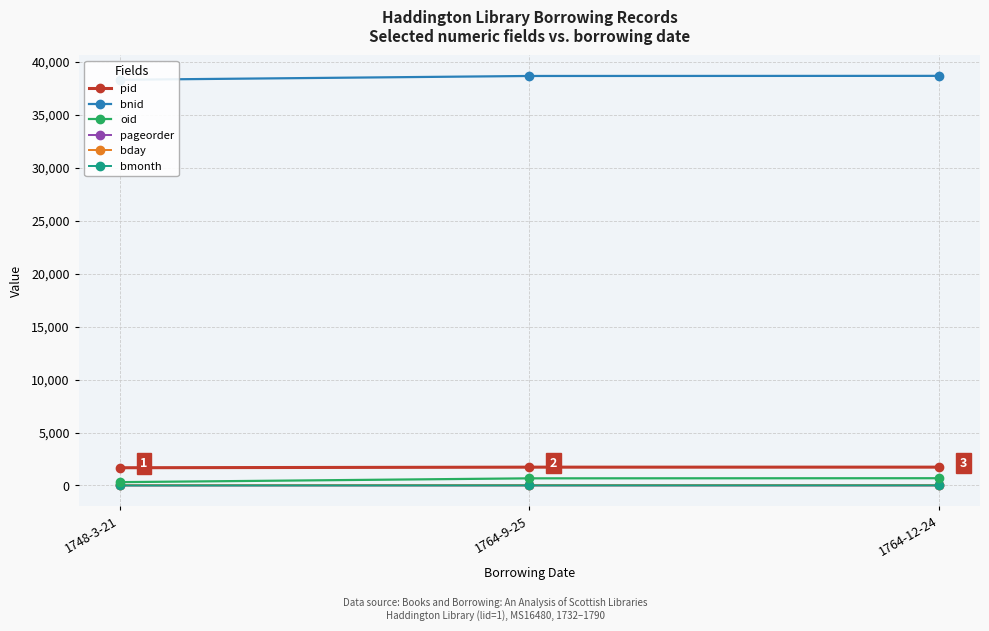

What is the smallest value displayed?

1